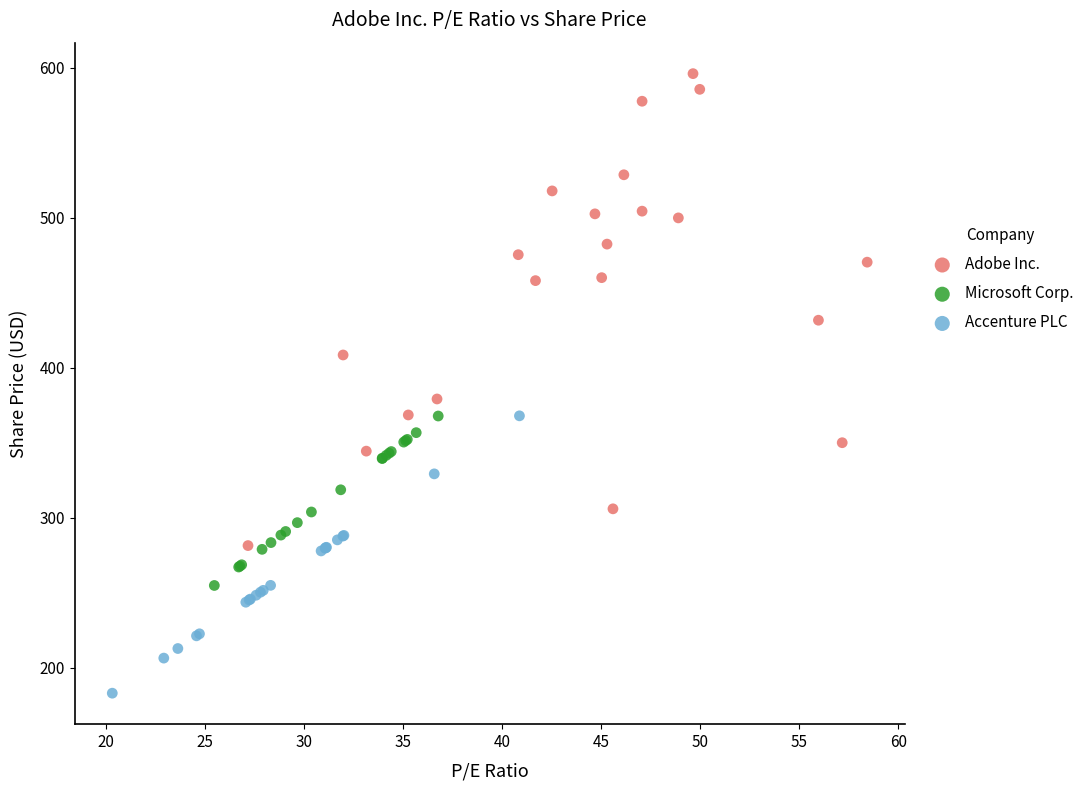

Which series reaches the minimum Y coordinate?

Accenture PLC